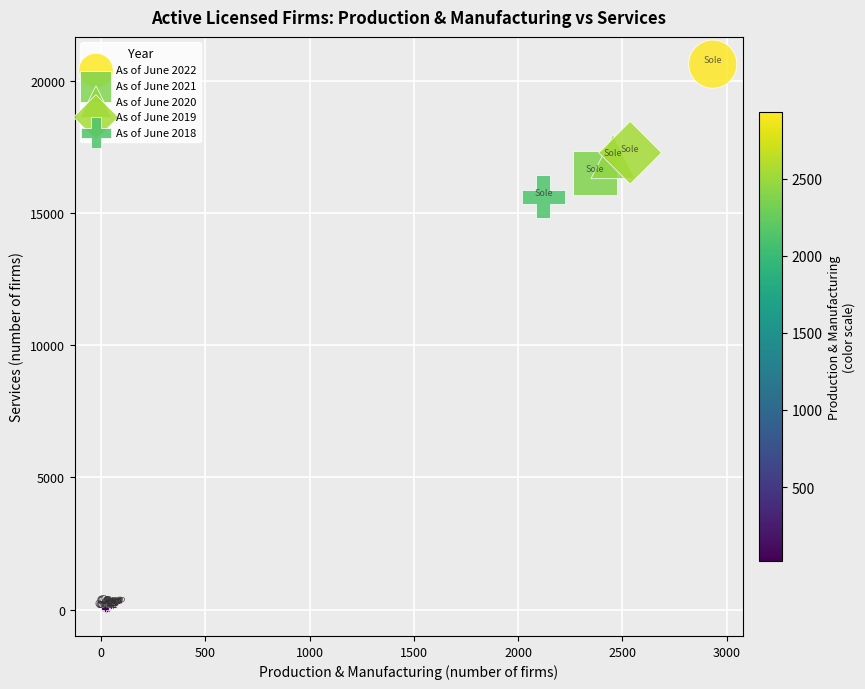

Which series has the largest Y range (max minus min)?

As of June 2022